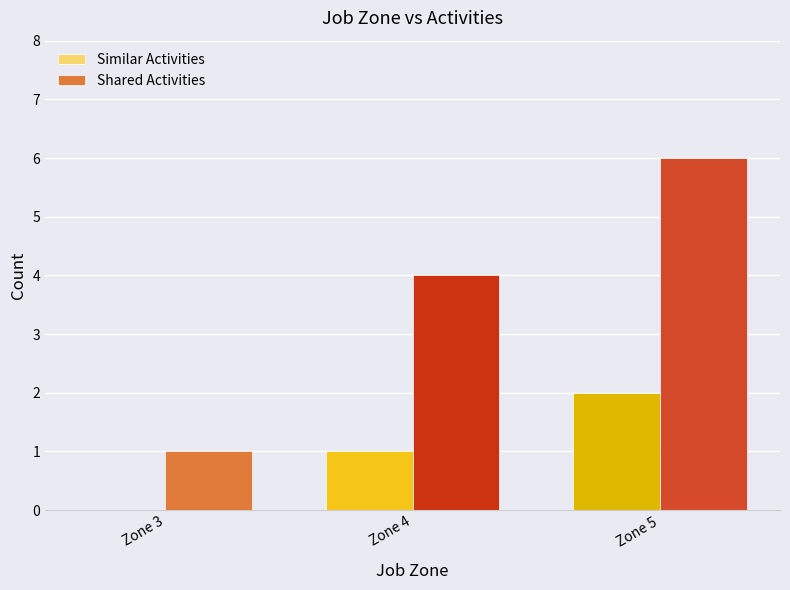

Between Zone 4 and Zone 5, which series saw the biggest shift?

Shared Activities